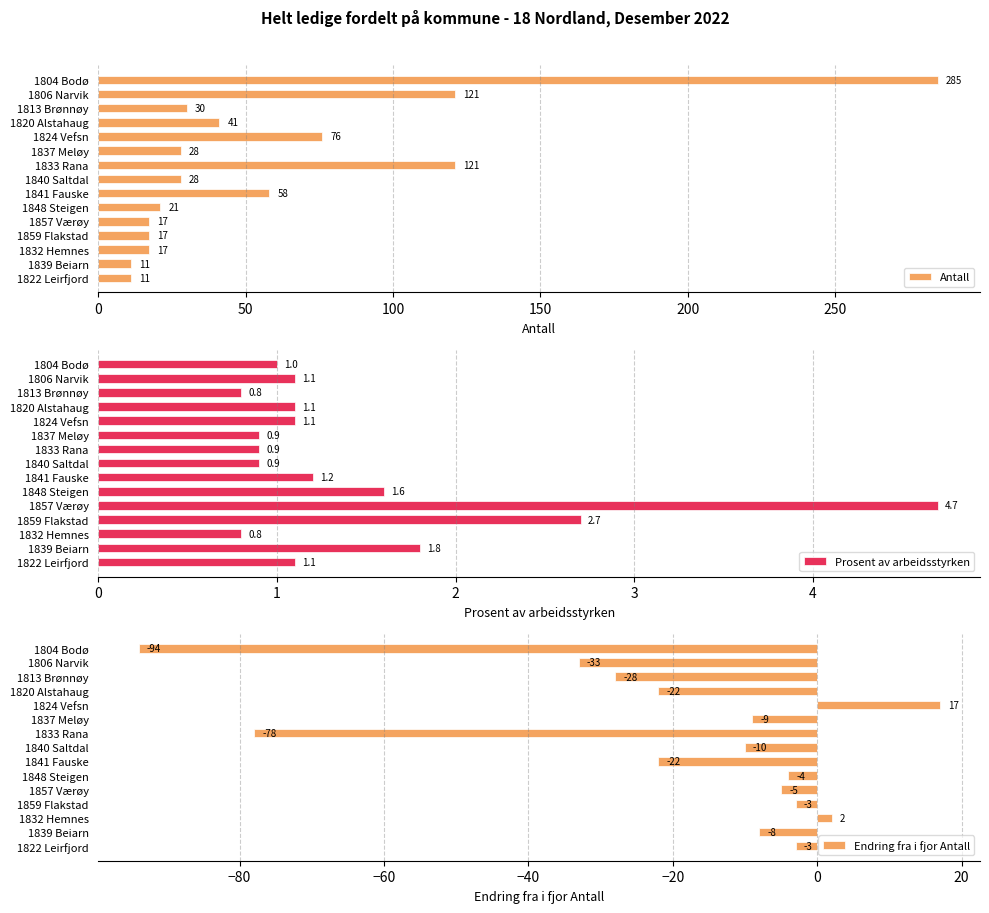

At how many categories does at least one series exceed -8?

15